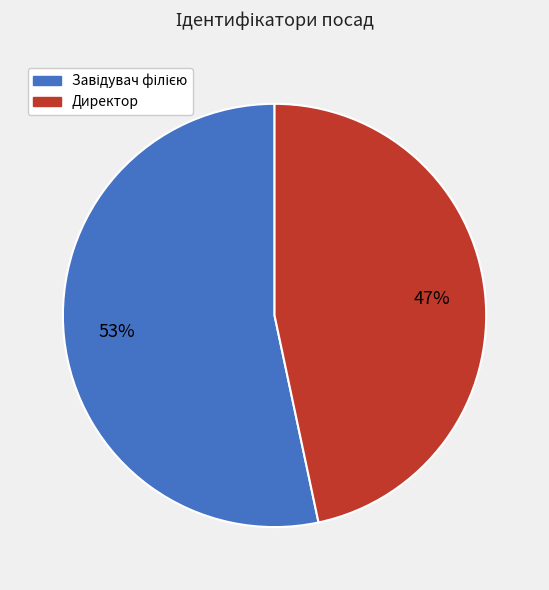

Is there a majority slice in this chart?

Yes